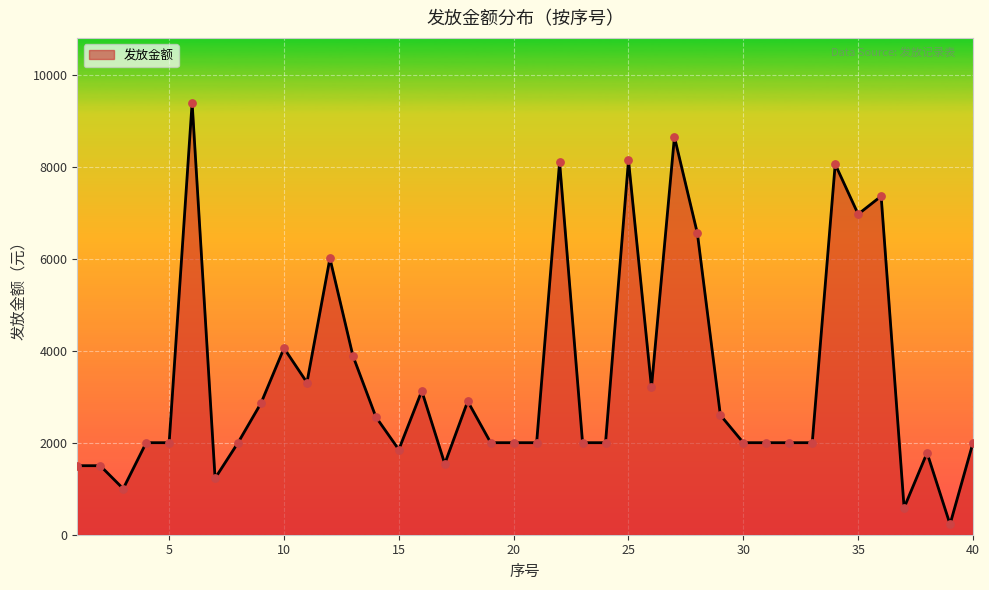

Which series reaches the maximum Y coordinate?

发放金额_线